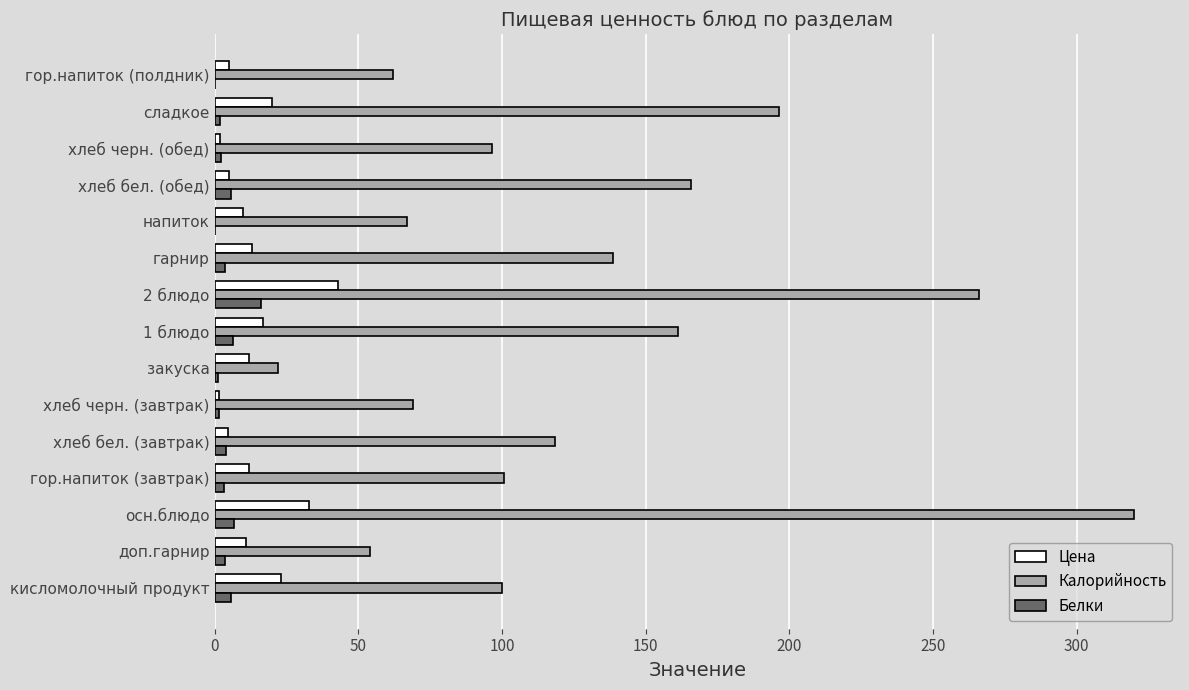

Which series changed the most between доп.гарнир and 1 блюдо?

Калорийность